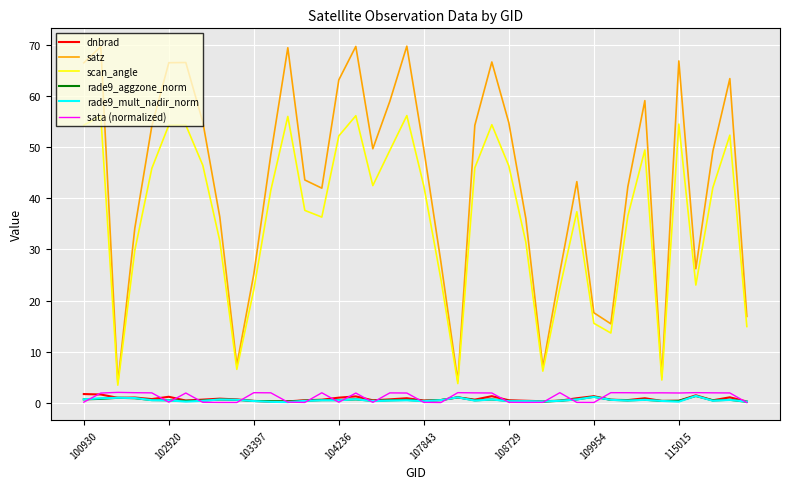

True or false: rade9_aggzone_norm and scan_angle intersect in this chart.

False